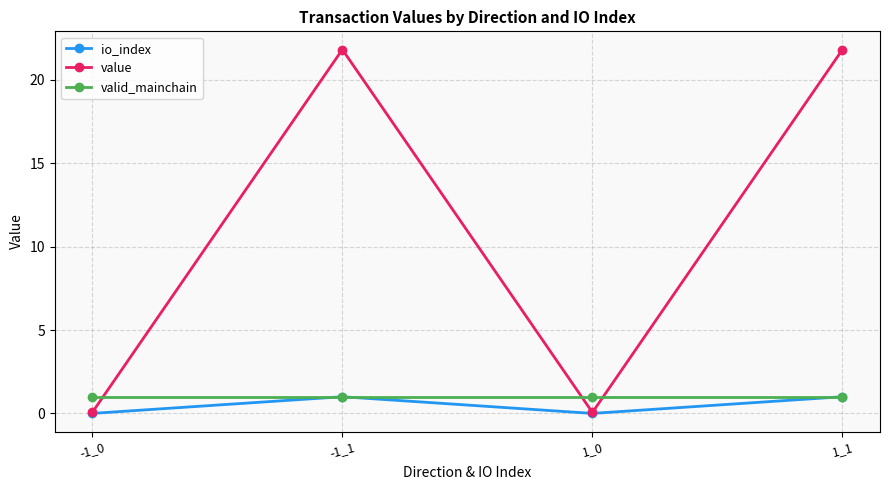

What is the highest value of the io_index series?

1.0